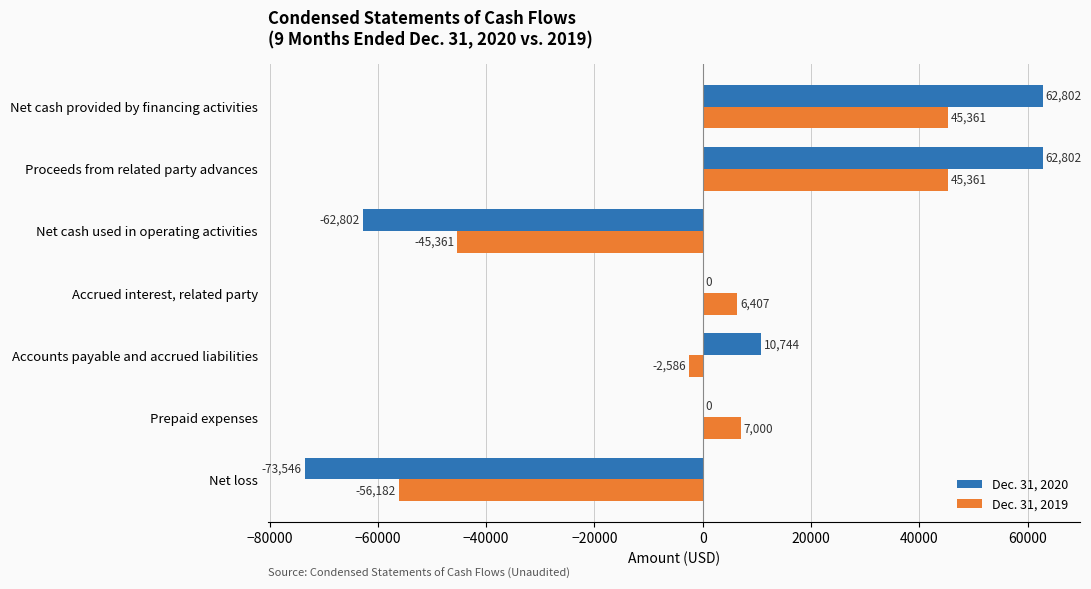

Between Net cash used in operating activities and Proceeds from related party advances, which series saw the biggest shift?

Dec. 31, 2020